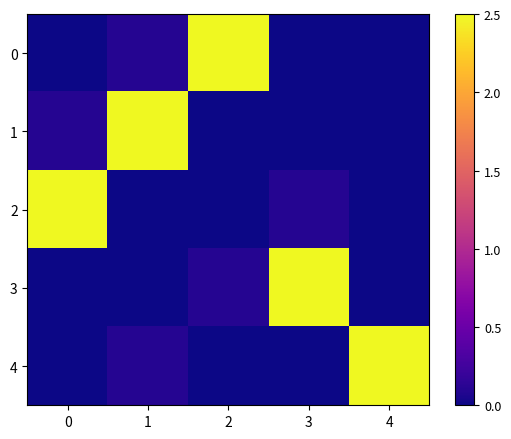

At how many categories does at least one series exceed 2?

5